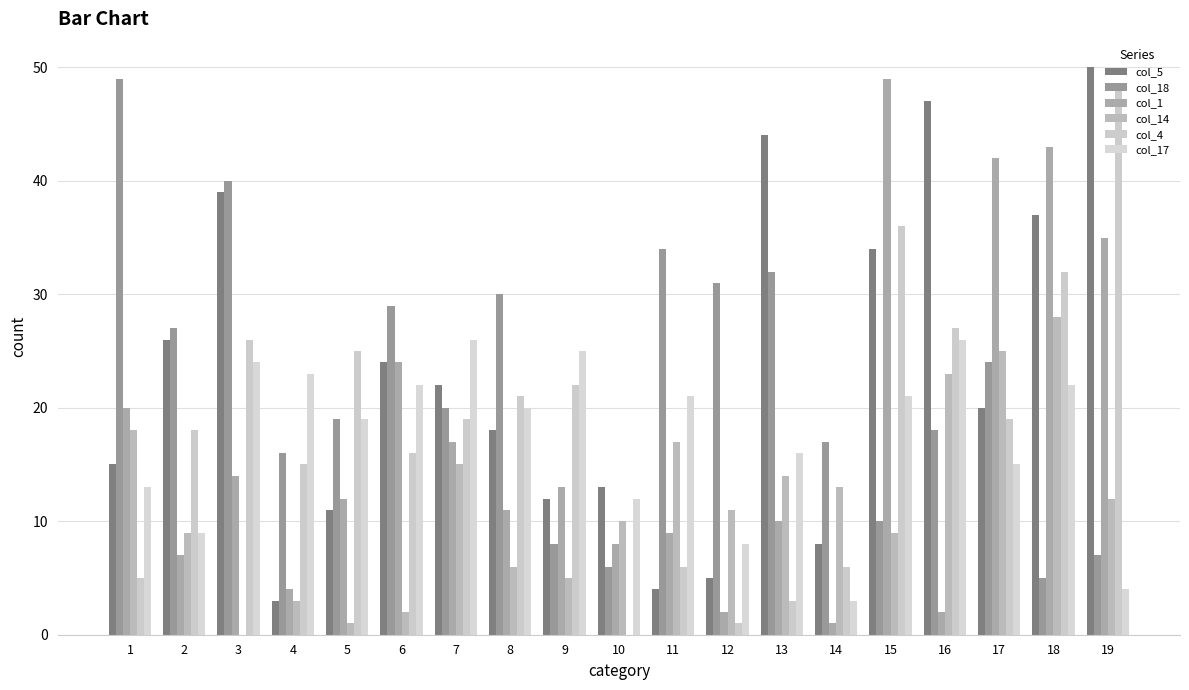

The col_14 series shows 1 at 9. True or false?

False